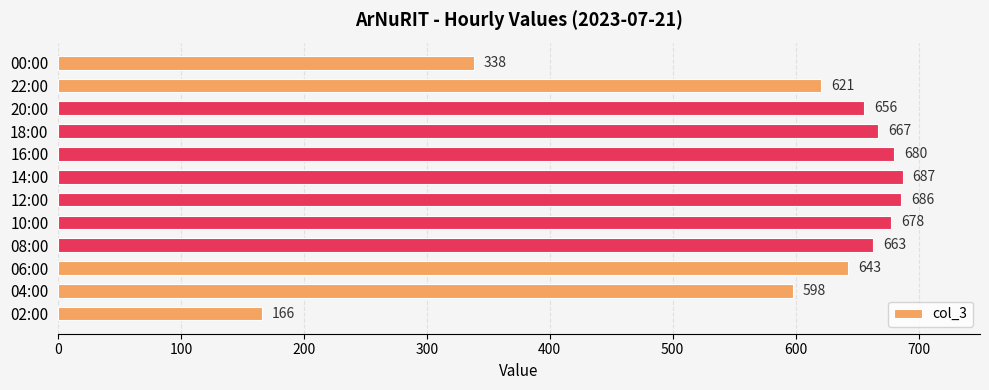

Reading top to bottom, what are all the values shown in this chart?

00:00=338	22:00=621	20:00=656	18:00=667	16:00=680	14:00=687	12:00=686	10:00=678	08:00=663	06:00=643	04:00=598	02:00=166